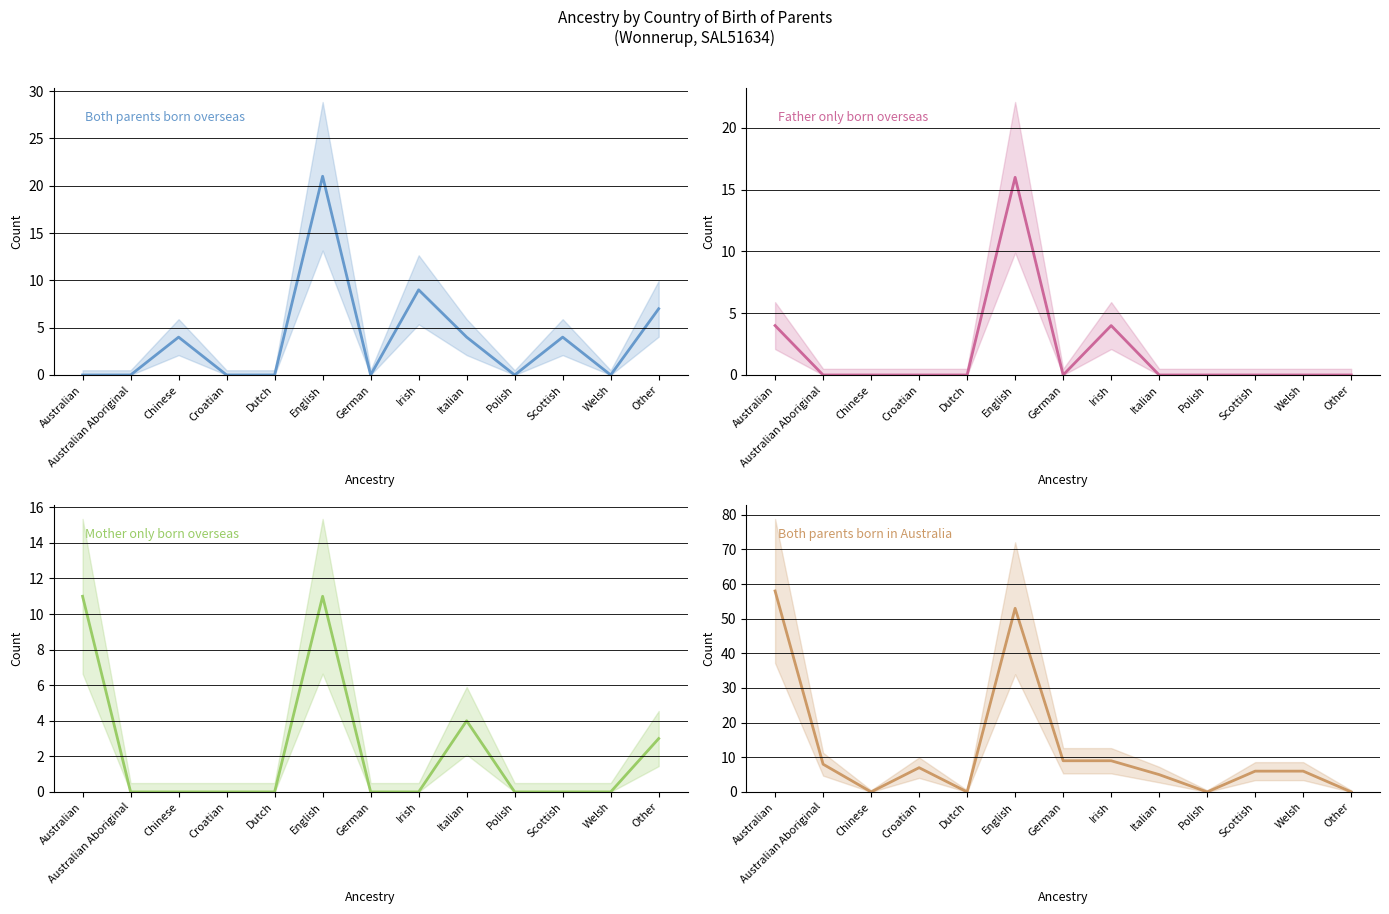

Which category has the highest value in the Both parents born in Australia series?

Australian